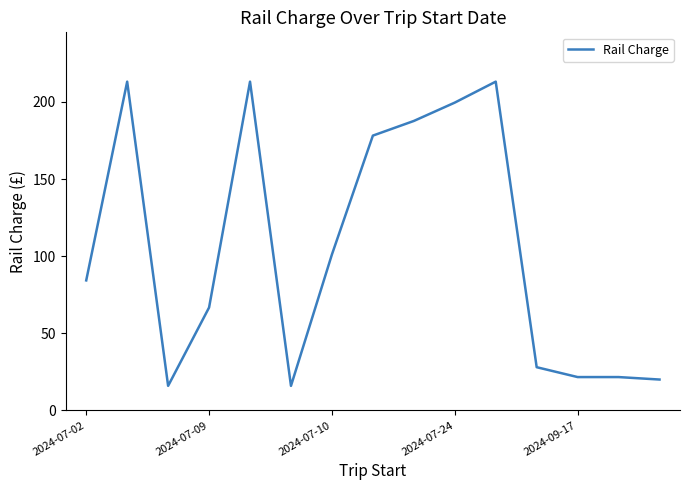

What is the sum of all values?

1580.2